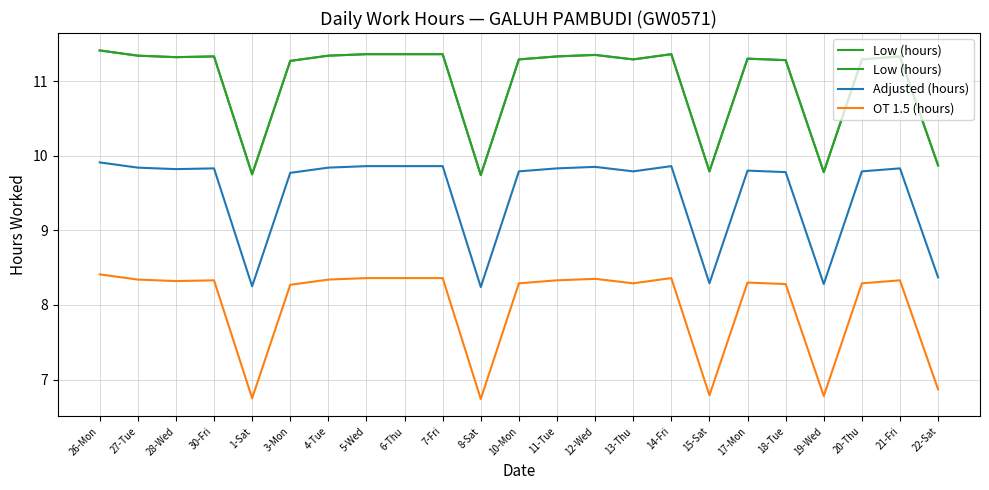

Reading left to right, what are all the values shown in this chart?

Low (hours): 11.4	11.3	11.3	11.3	9.8	11.3	11.3	11.4	11.4	11.4	9.7	11.3	11.3	11.3	11.3	11.4	9.8	11.3	11.3	9.8	11.3	11.3	9.9
Adjusted (hours): 9.9	9.8	9.8	9.8	8.2	9.8	9.8	9.9	9.9	9.9	8.2	9.8	9.8	9.8	9.8	9.9	8.3	9.8	9.8	8.3	9.8	9.8	8.4
OT 1.5 (hours): 8.4	8.3	8.3	8.3	6.8	8.3	8.3	8.4	8.4	8.4	6.7	8.3	8.3	8.3	8.3	8.4	6.8	8.3	8.3	6.8	8.3	8.3	6.9